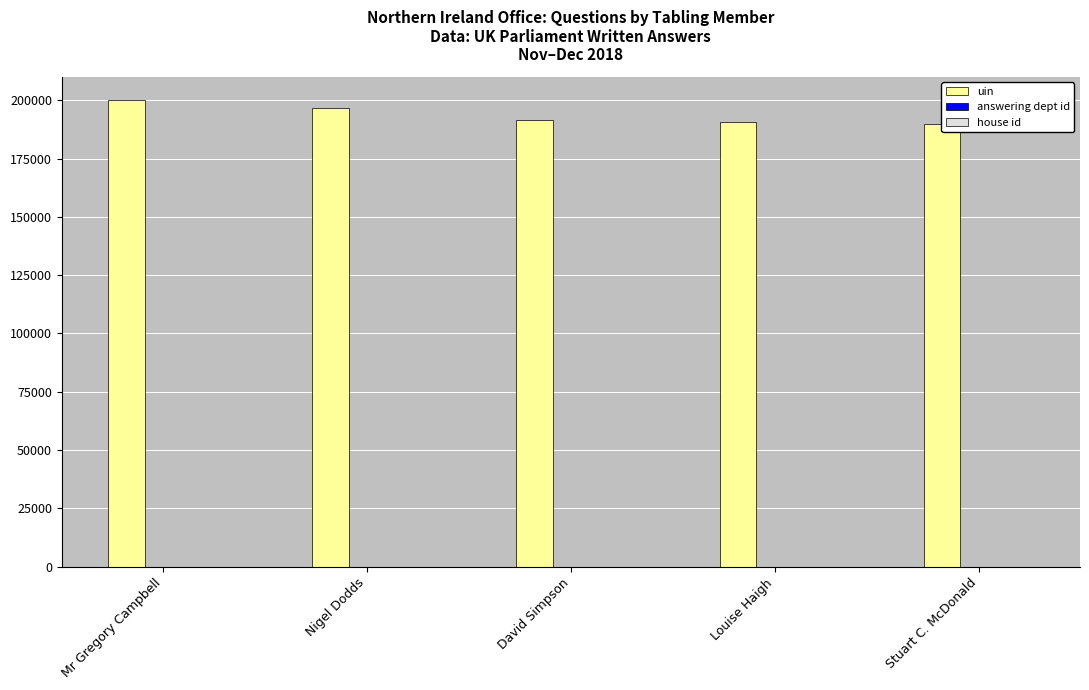

List the labels in order of answering dept id value, smallest first.

Mr Gregory Campbell, Nigel Dodds, David Simpson, Louise Haigh, Stuart C. McDonald